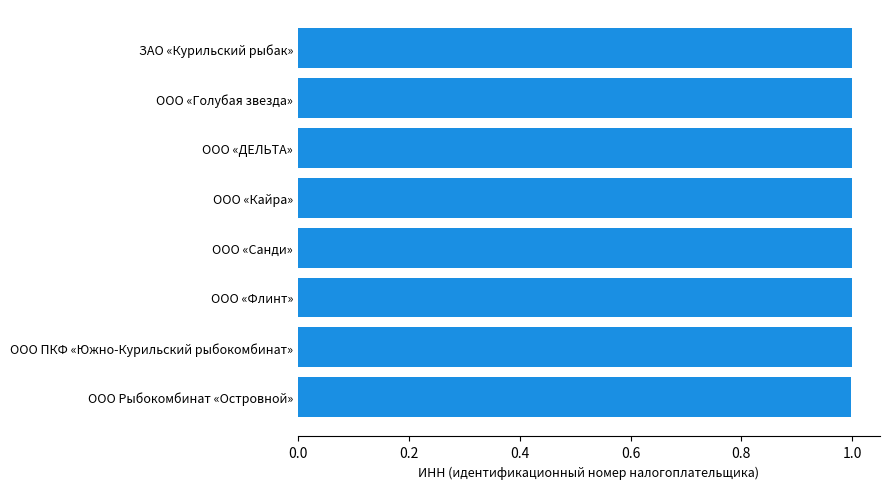

What is the sum of the values at ООО «ДЕЛЬТА» and ООО Рыбокомбинат «Островной»?

2.0